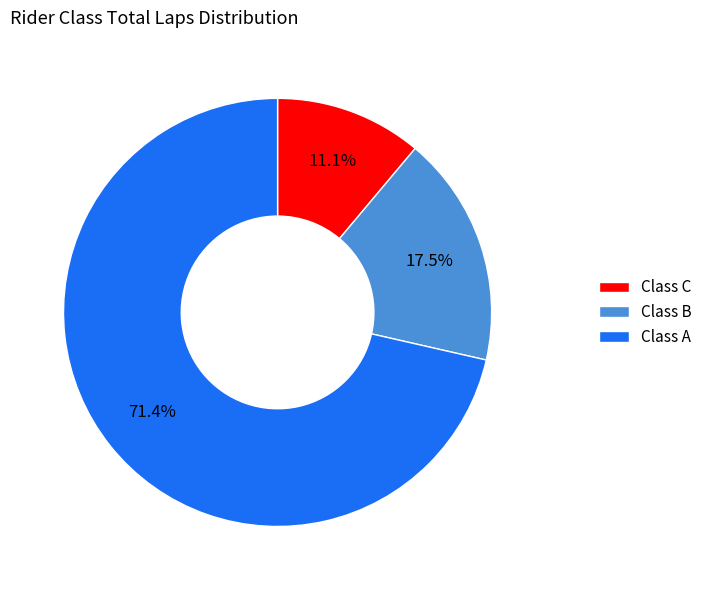

What is the total percentage of Class C and Class B?

28.6%